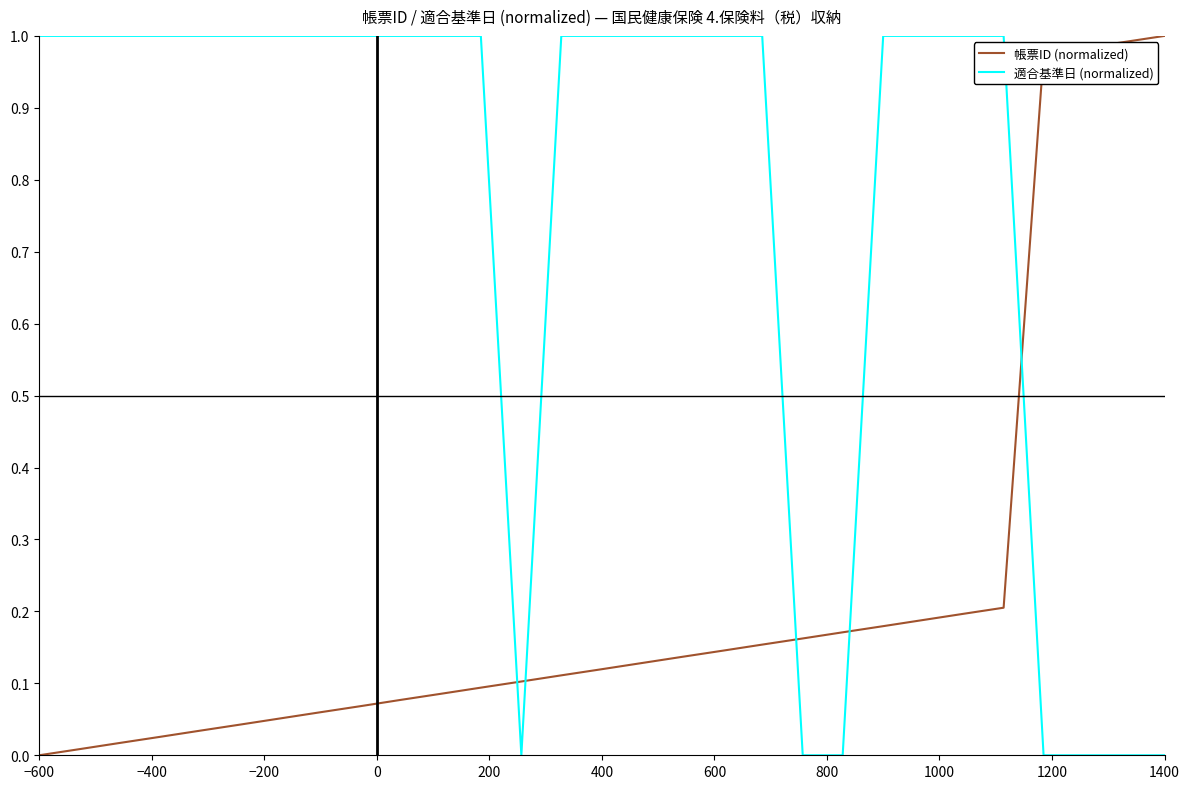

Does the chart display data point markers on the line(s)?

No